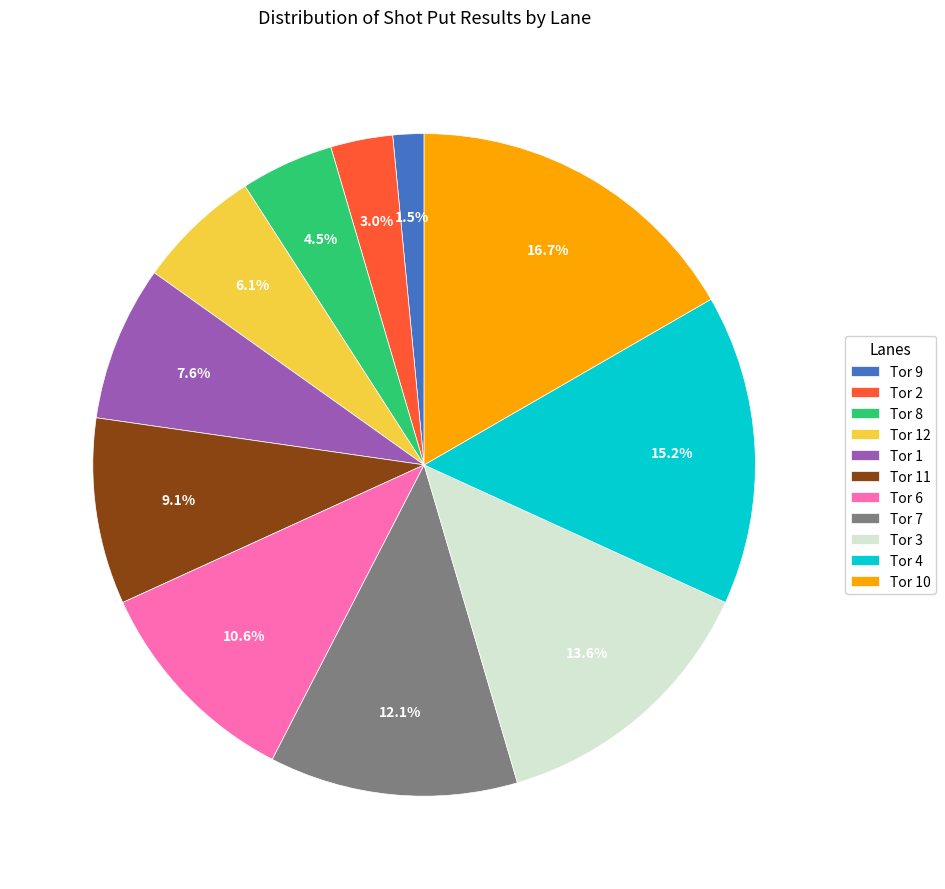

To the nearest percent, what is the difference between the Tor 10 and Tor 2 slice percentages?

14%